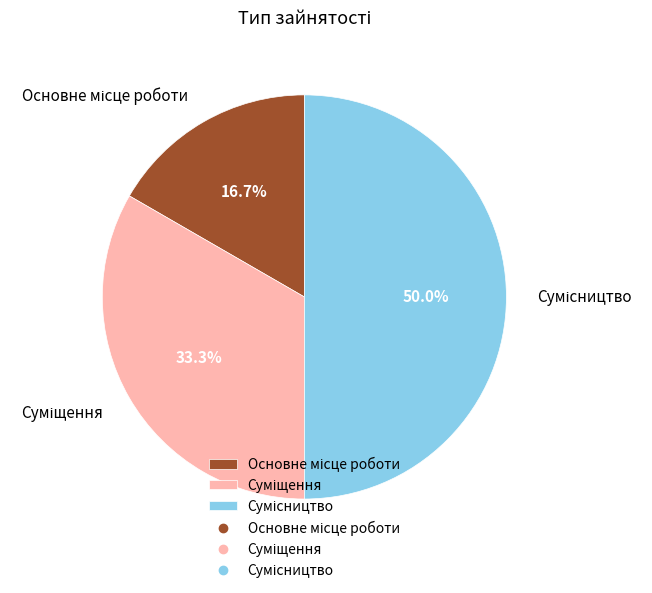

Does Сумісництво represent more than half of the total?

No